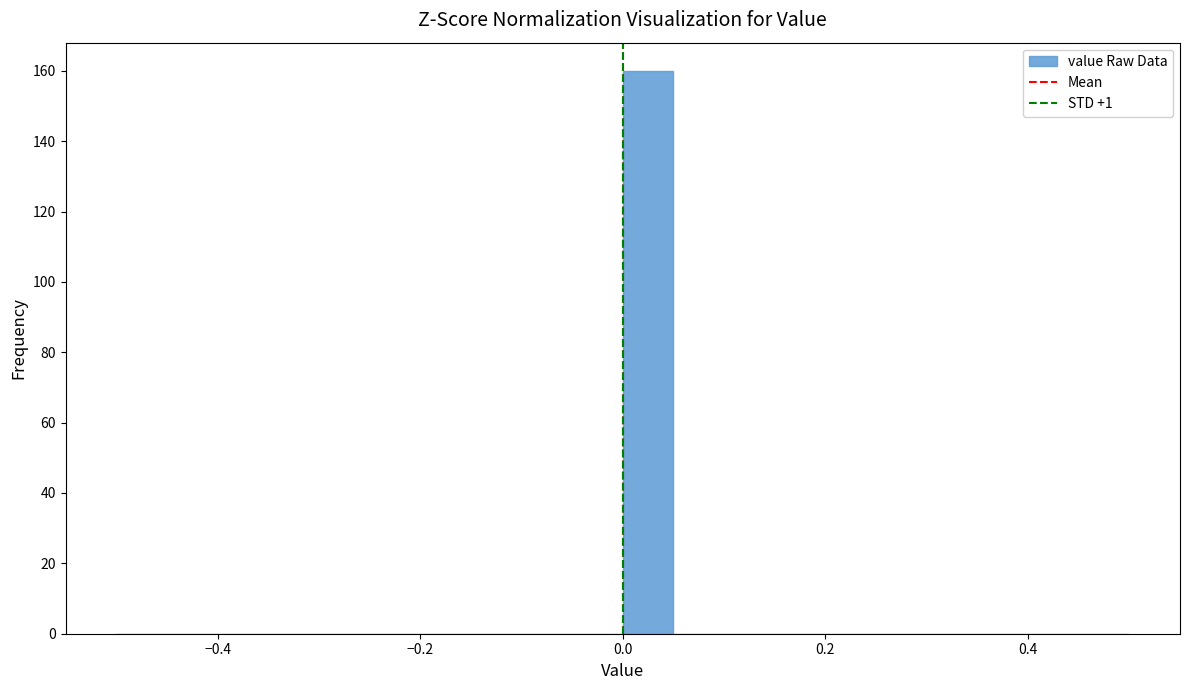

Around what value on the x-axis is the tallest bar? Give the approximate position of its centre, as read against the axis.

0.02